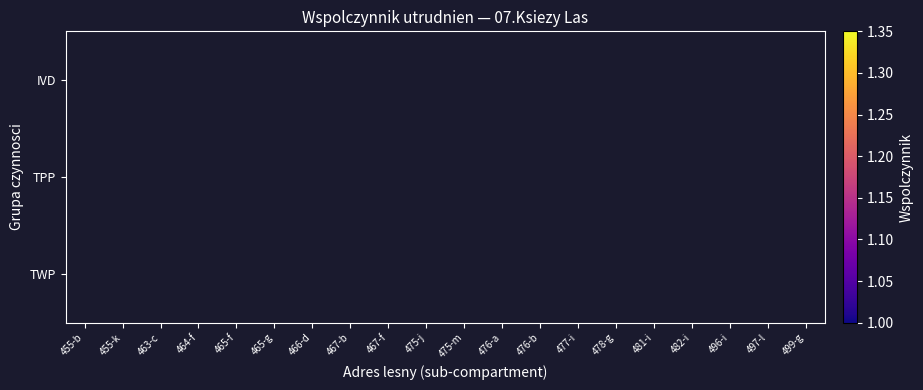

Count the number of categories in the chart.

20